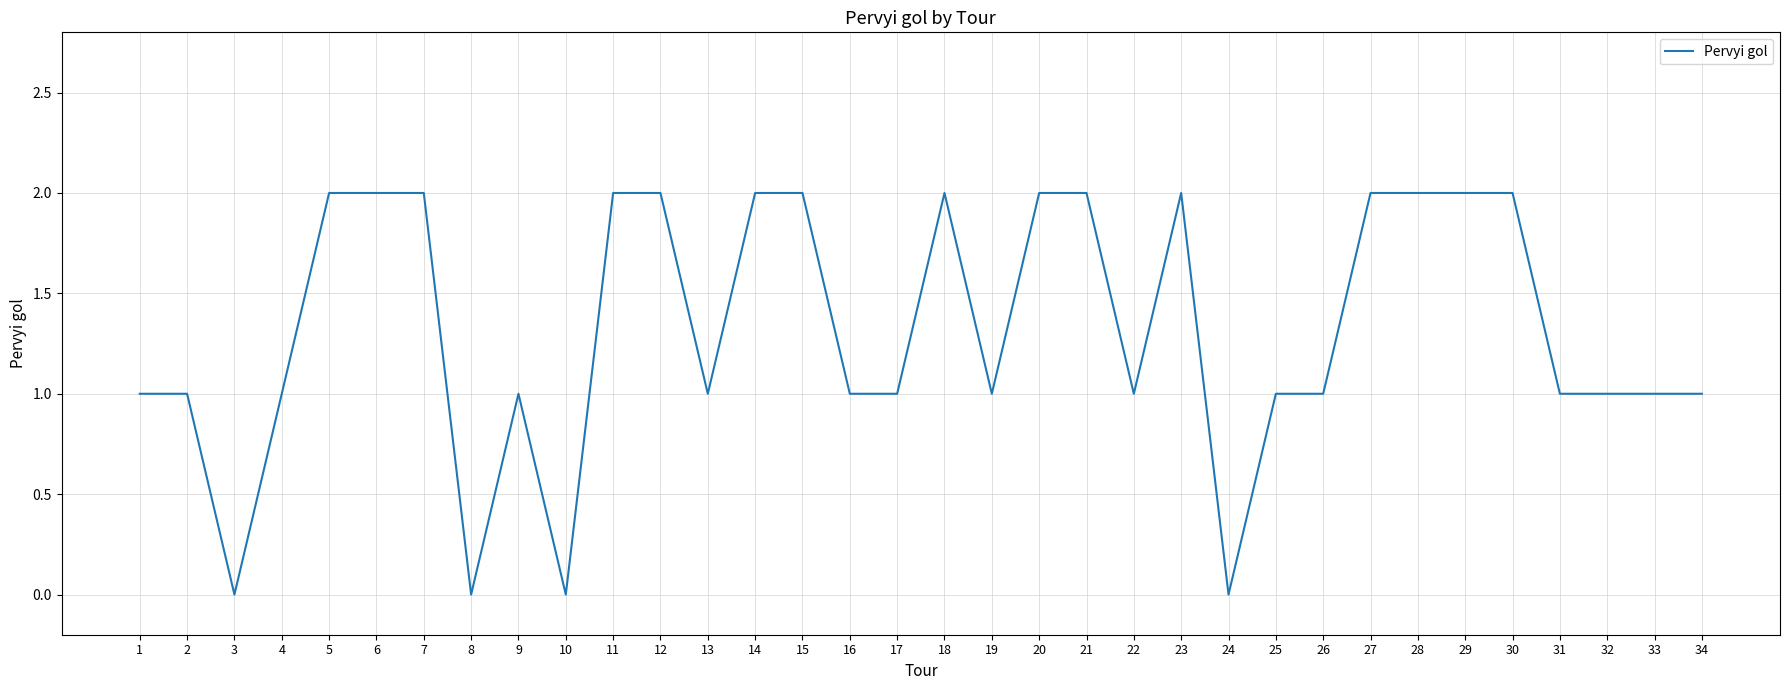

Does the chart have visible grid lines?

Yes